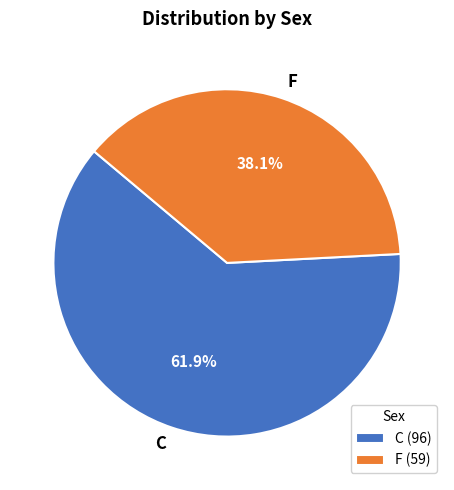

True or false: C accounts for 72% of the total.

False